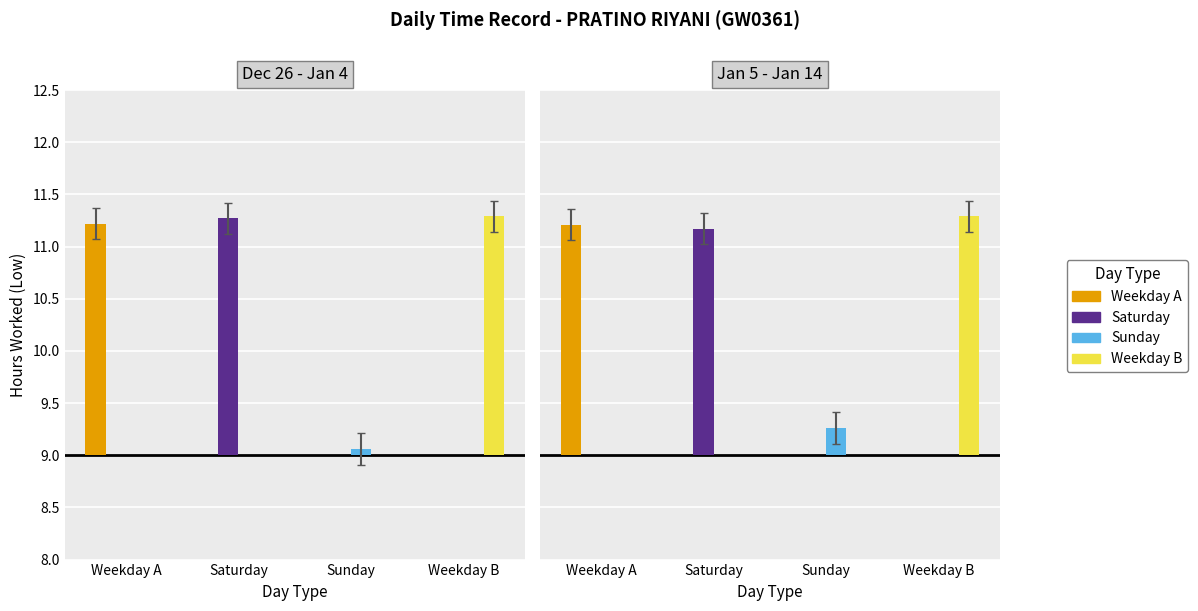

The value of Low (Work Hours) at 31-Tue is 20.2. True or false?

False